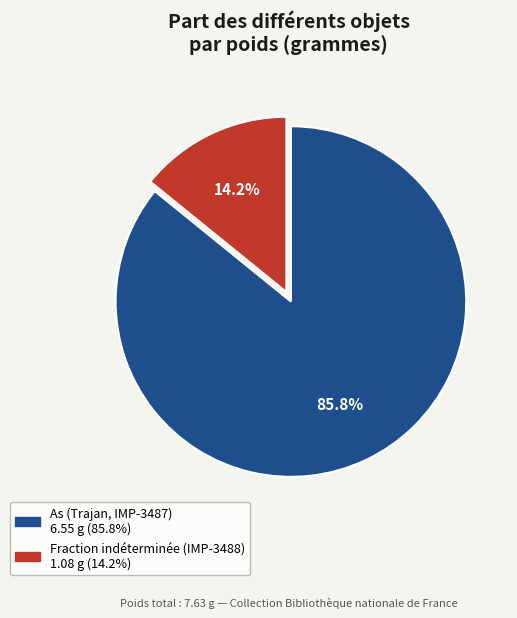

Which has a higher value, Fraction indéterminée (IMP-3488) or As (Trajan, IMP-3487)?

As (Trajan, IMP-3487)